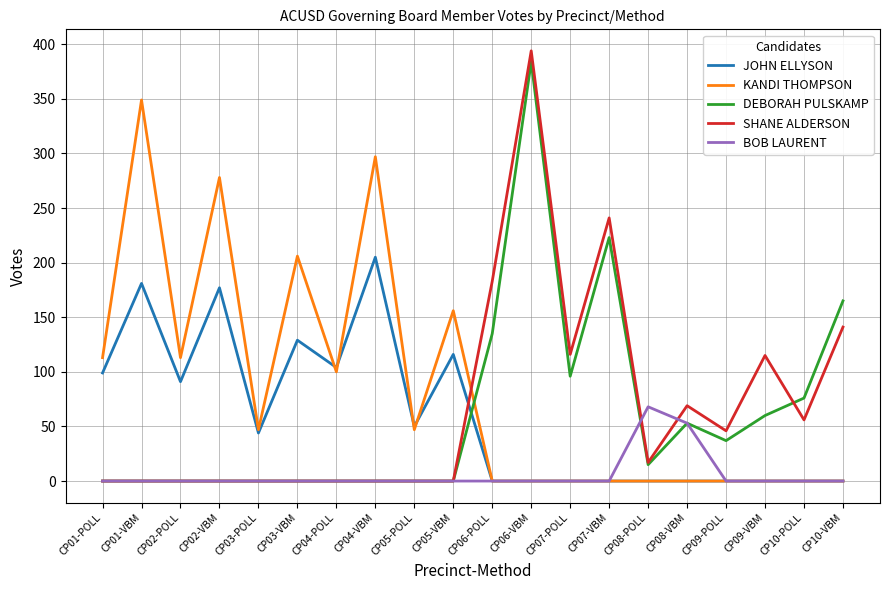

Which series has the largest range (max minus min)?

SHANE ALDERSON